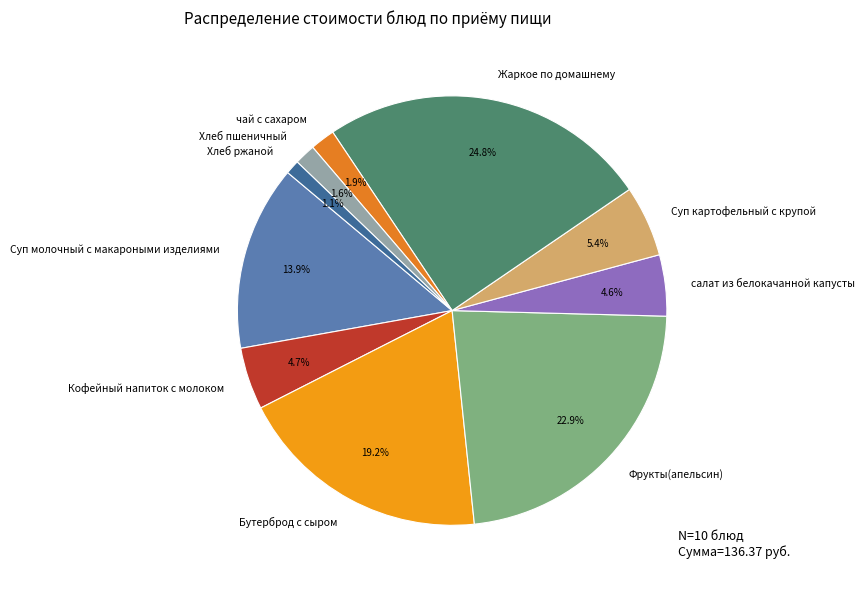

Is салат из белокачанной капусты the majority of the pie?

No